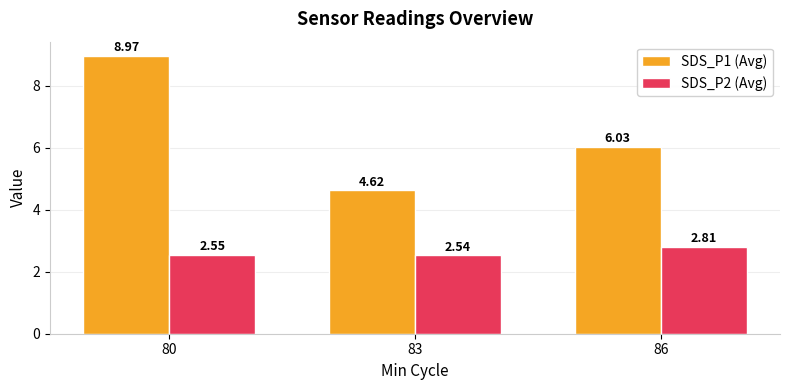

Count the number of data series in this chart.

2